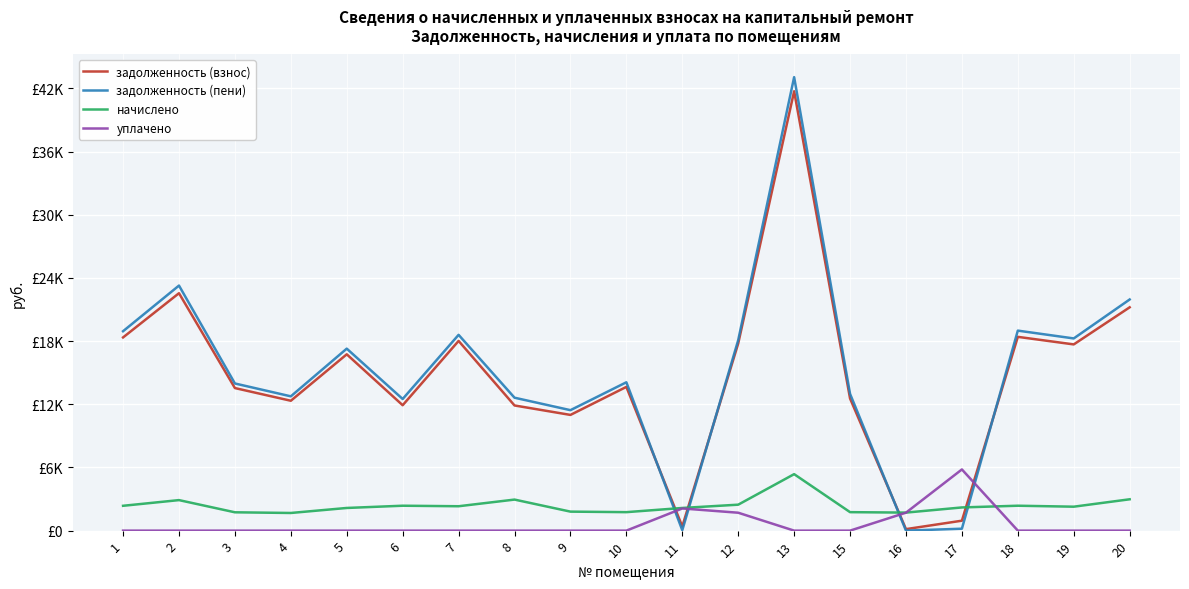

The value of задолженность (взнос) at 13 is 14209.6. True or false?

False